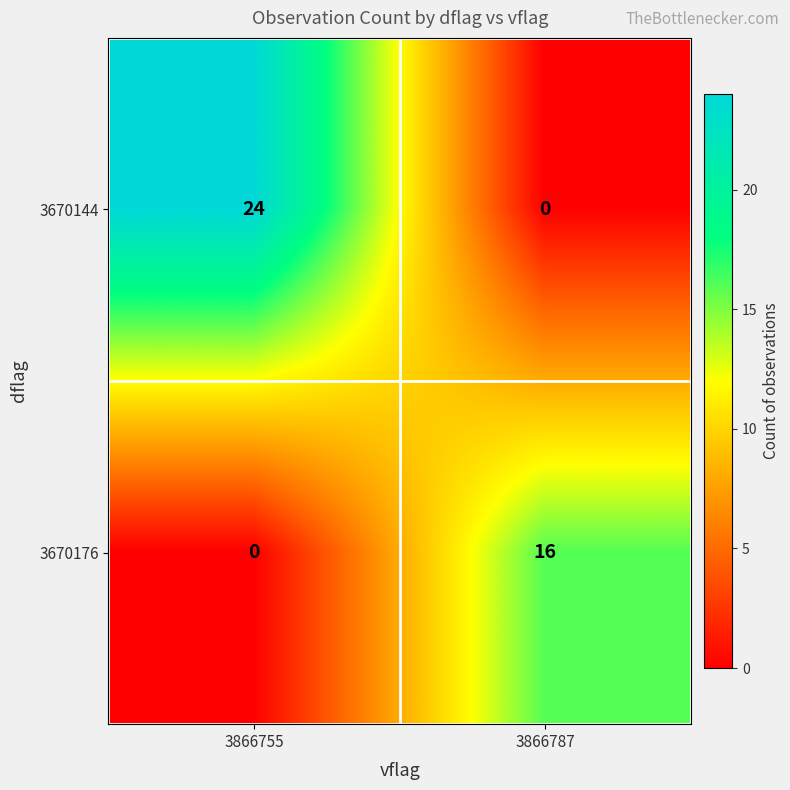

Reading right to left, what are all the values shown in this chart?

3670144: 0	24
3670176: 16	0